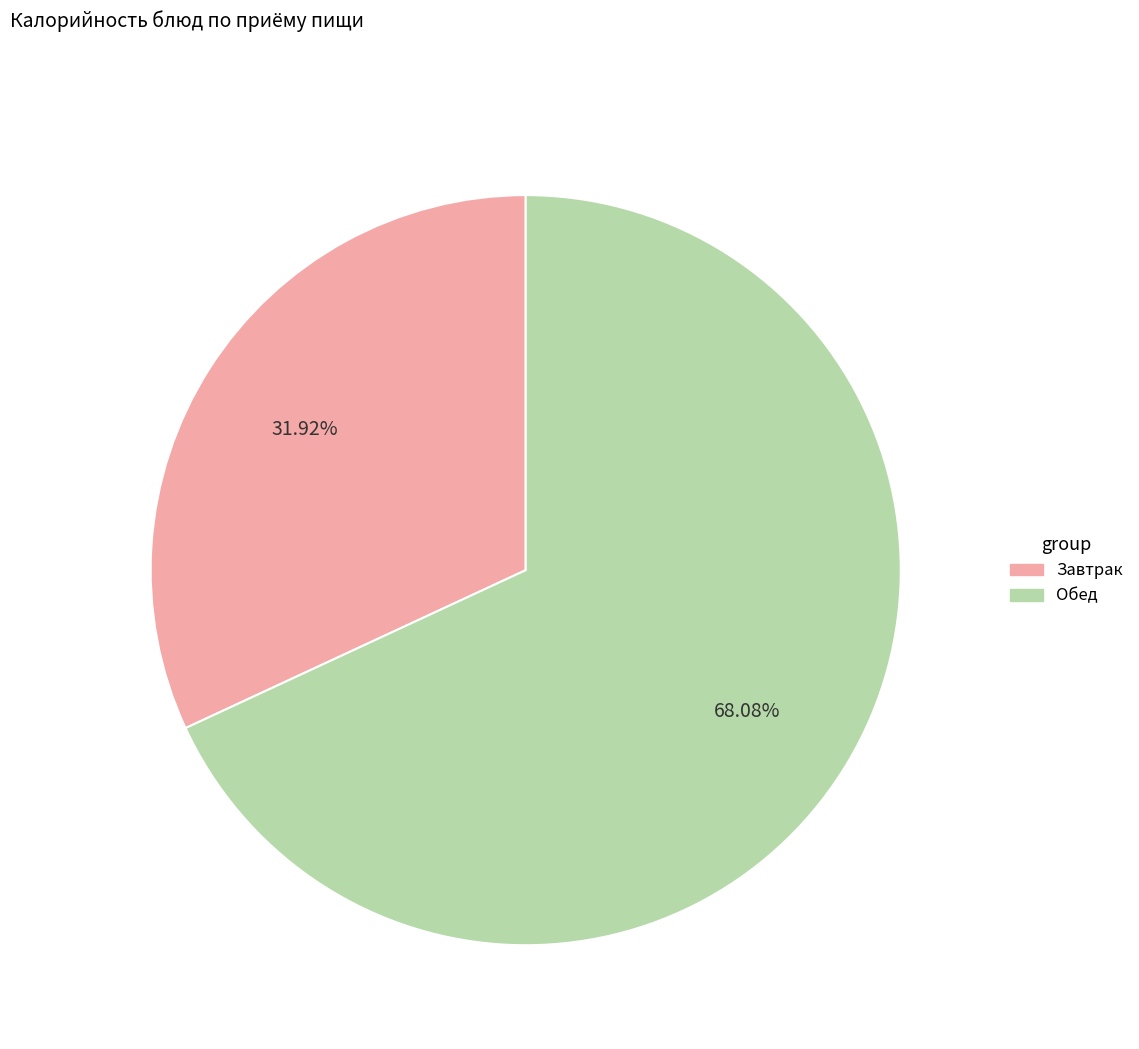

Is there any slice that represents more than half of the pie?

Yes